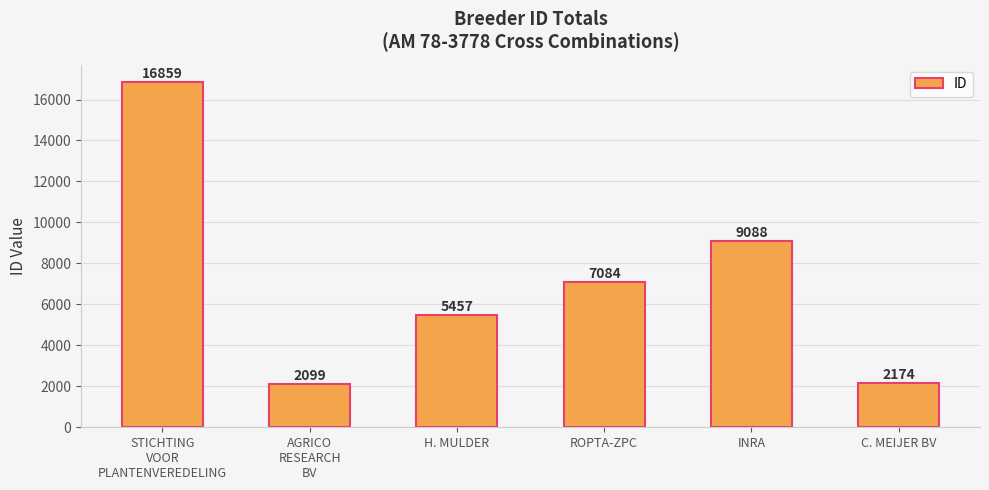

True or false: the data shows 11677 at STICHTING
VOOR
PLANTENVEREDELING.

False